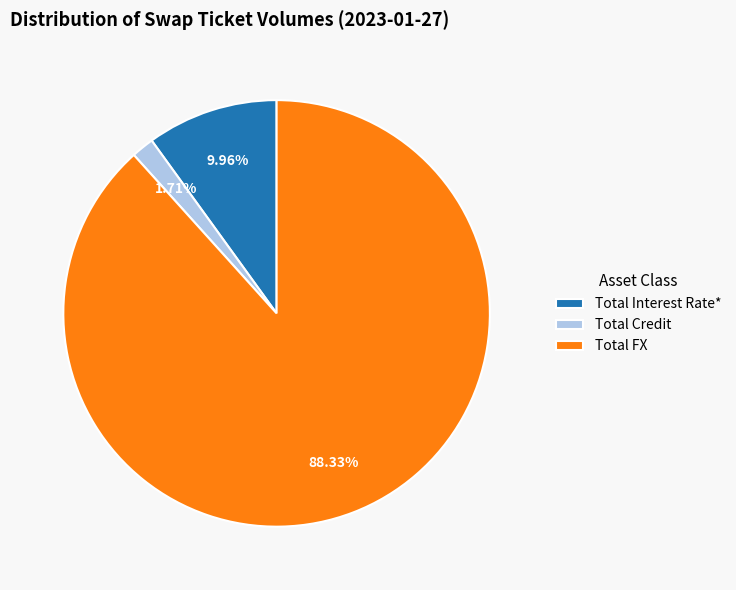

How many segments does this pie chart have?

3